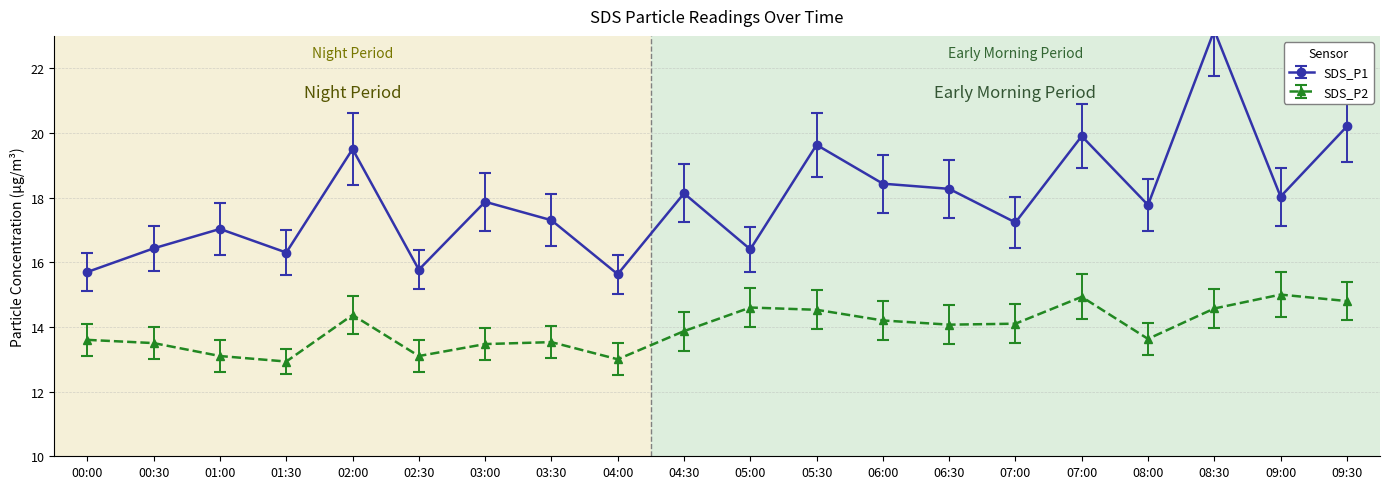

What is the maximum value for SDS_P2?

15.0